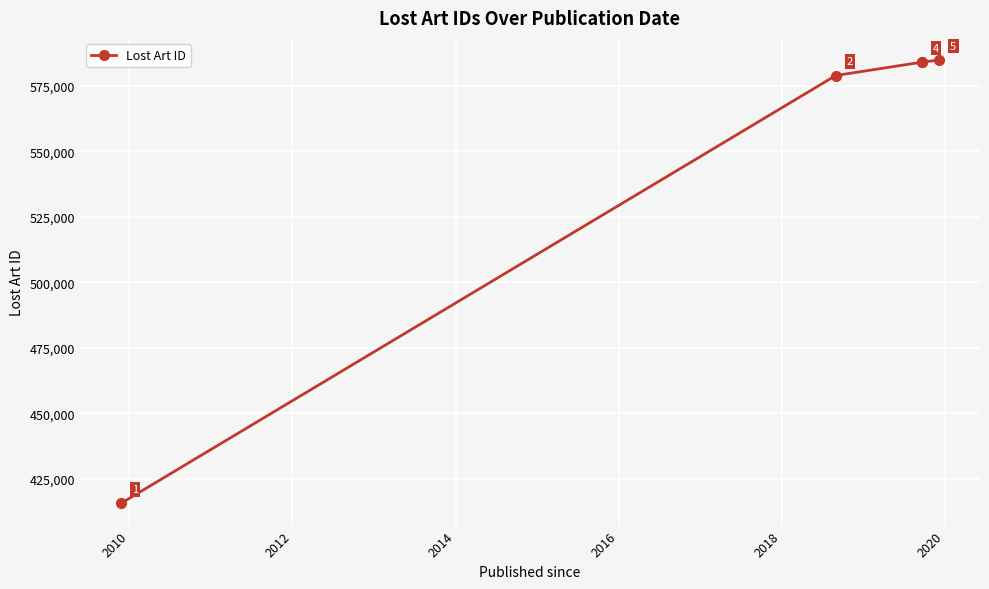

What is the greatest value displayed?

584827